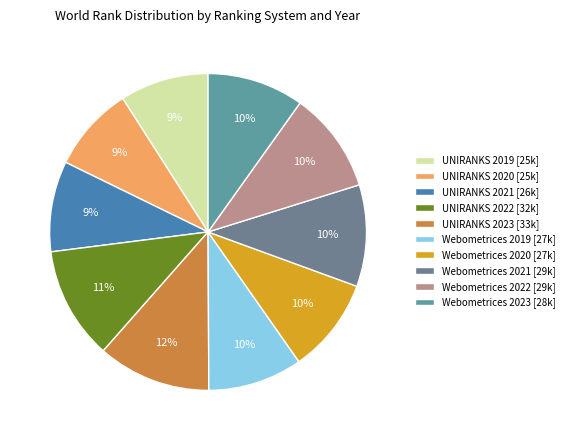

Is it true that Webometrices 2023 is 10% of the pie?

True